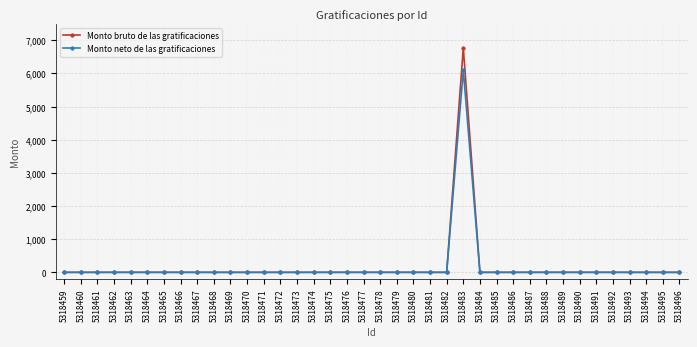

How many lines are shown in the chart?

2